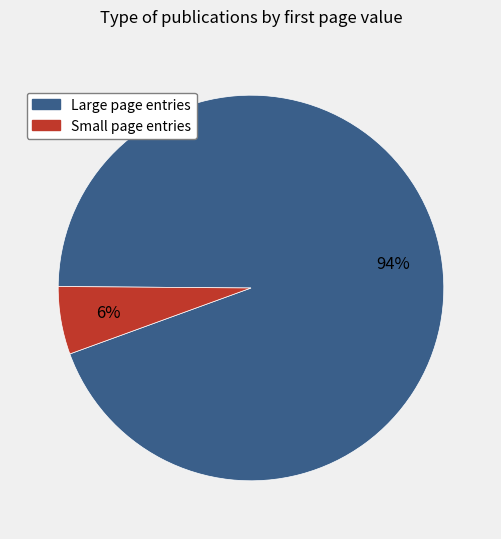

Is the sum of Small page entries and Large page entries greater than half?

Yes